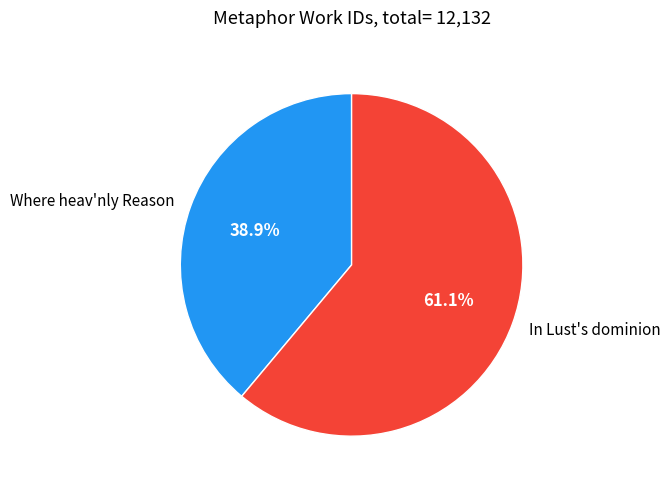

How many slices are in this pie chart?

2